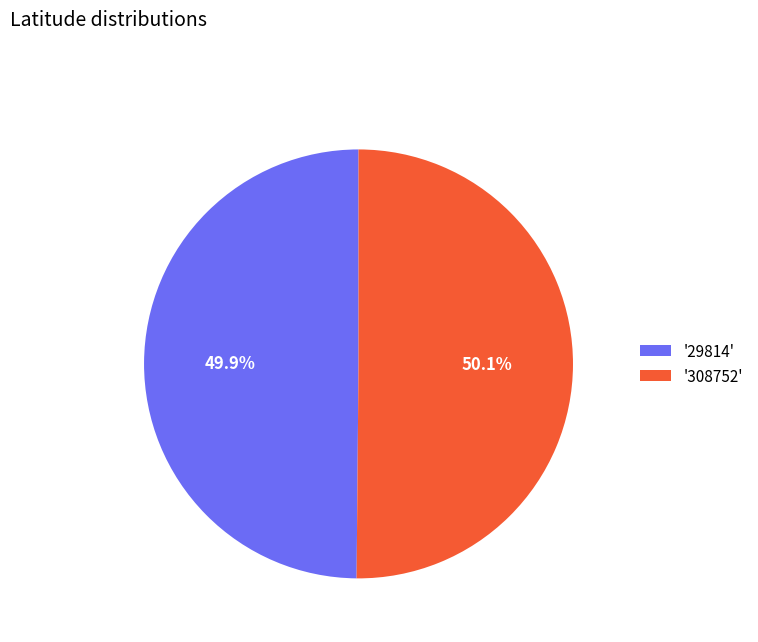

How much of the chart is everything except '308752'?

49.9%